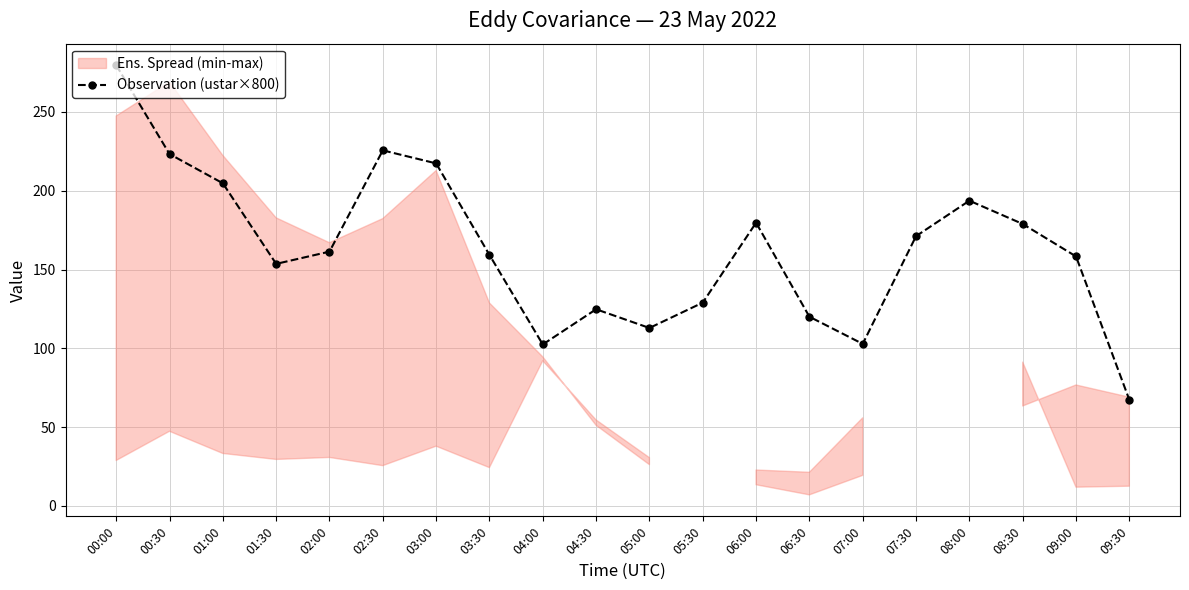

Between 01:00 and 03:30, which is larger?

01:00